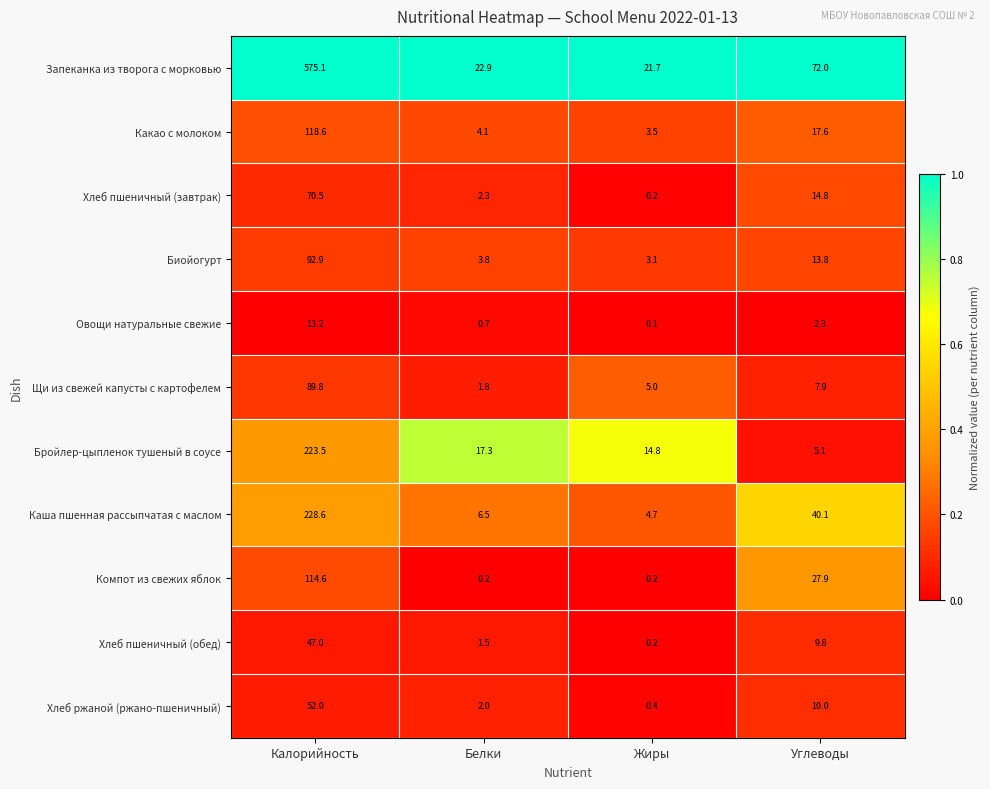

Count the number of data series in this chart.

11